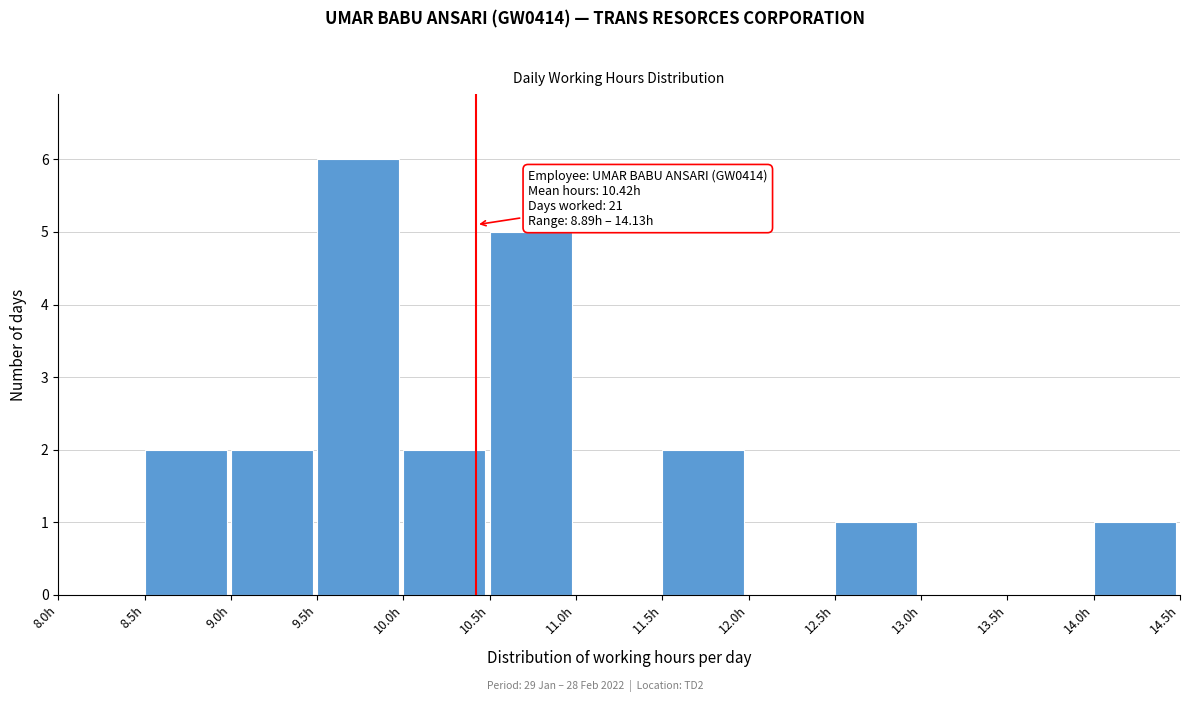

Over which range of the x-axis is the bar tallest?

9.5 to 10.0